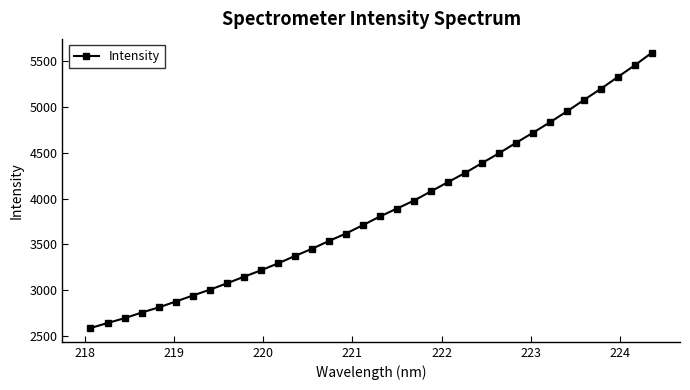

True or false: the data has more than 1 interior local peaks.

False